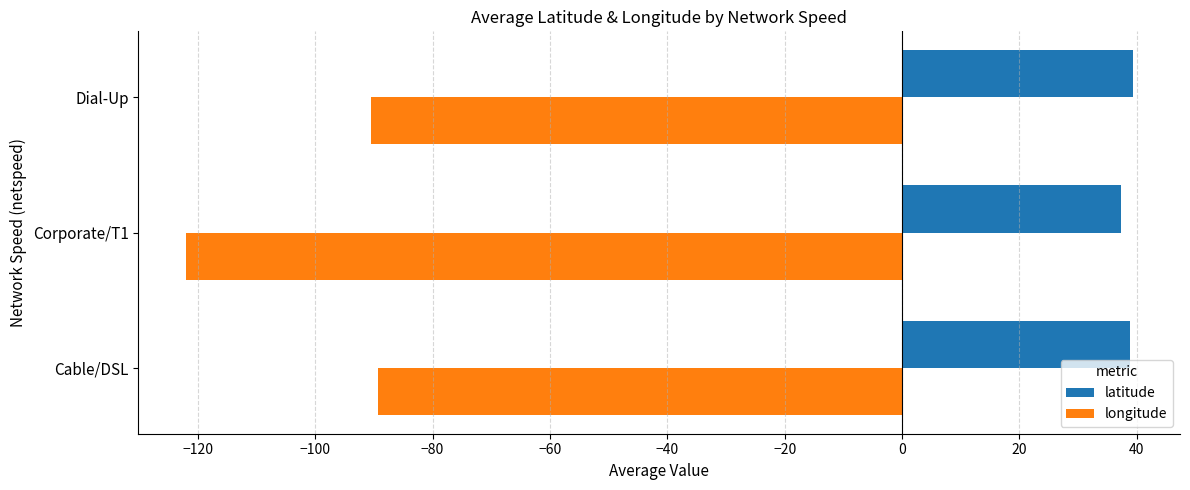

Which series has the widest spread of values?

longitude